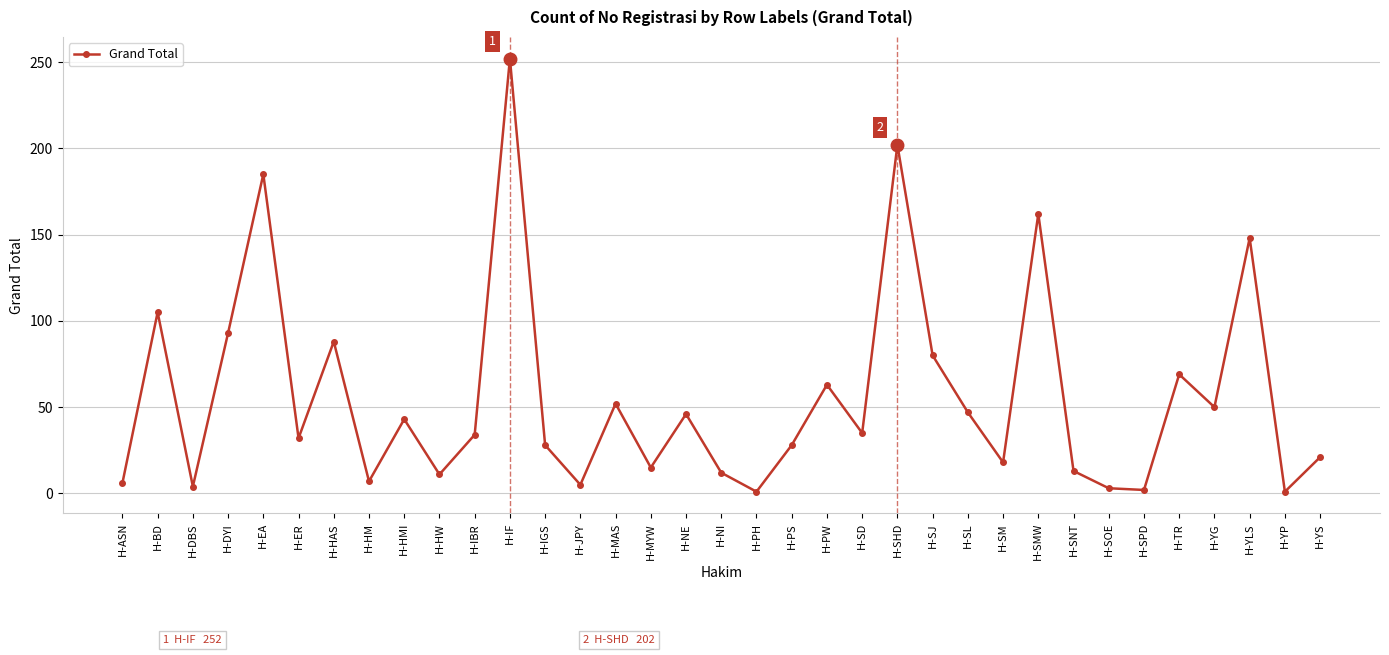

What is the label of the 32nd point from the left?

H-YG